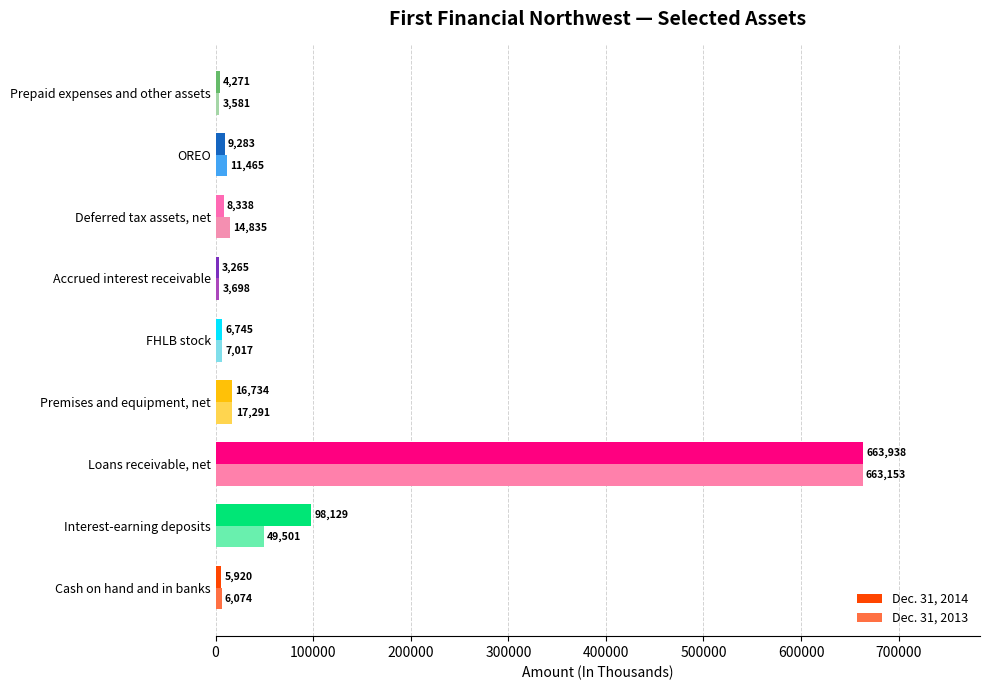

What is the spread (max minus min) of values at FHLB stock?

272